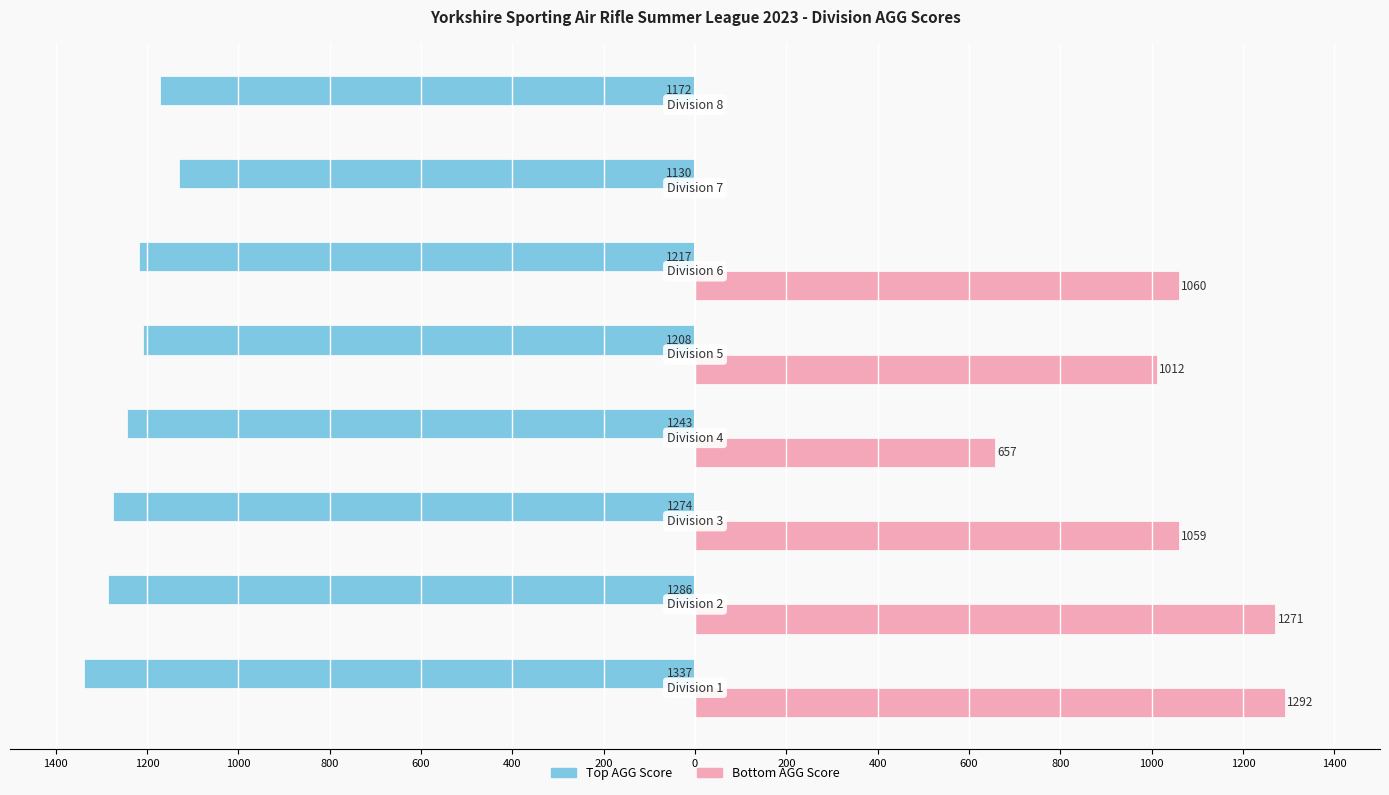

Reading left to right, list all the values displayed in this chart.

Top AGG Score: -1337	-1286	-1274	-1243	-1208	-1217	-1130	-1172
Bottom AGG Score: 1292	1271	1059	657	1012	1060	0	0